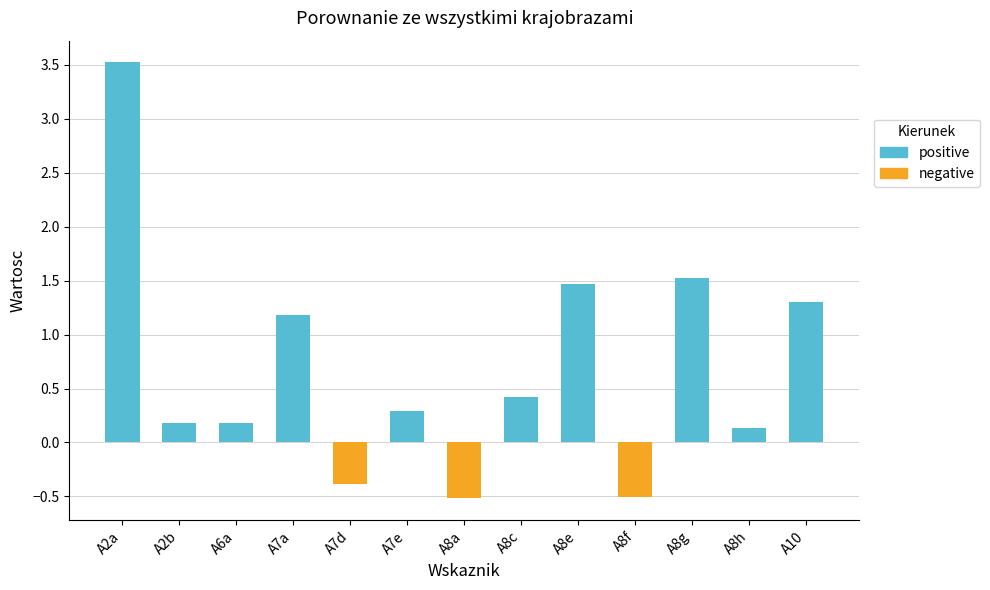

What is the maximum value for positive?

3.5